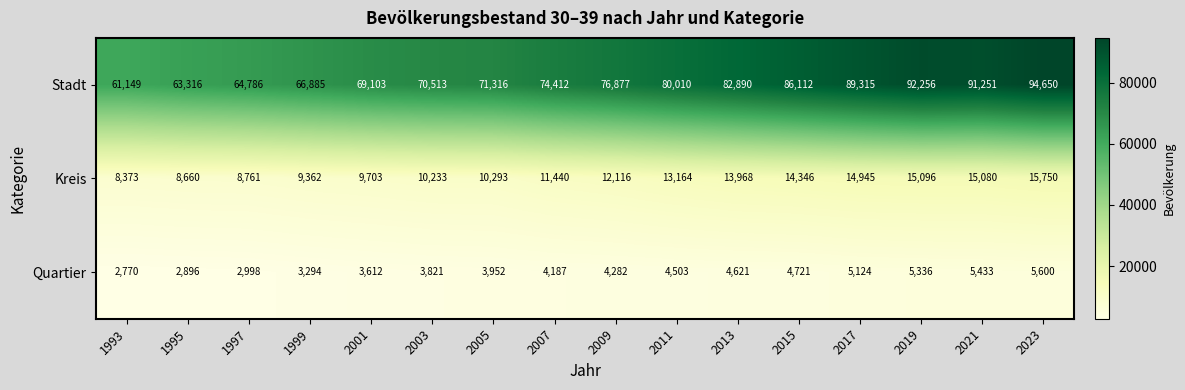

At which label is Stadt closest to 77899?

2009